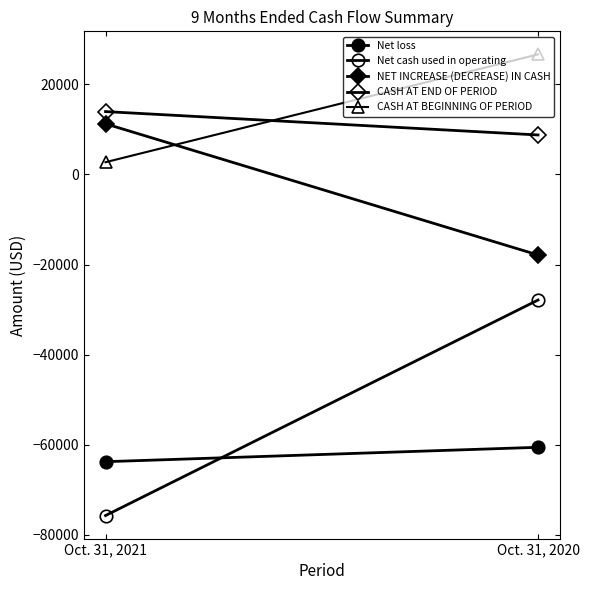

What is the average value of the CASH AT END OF PERIOD series?

11351